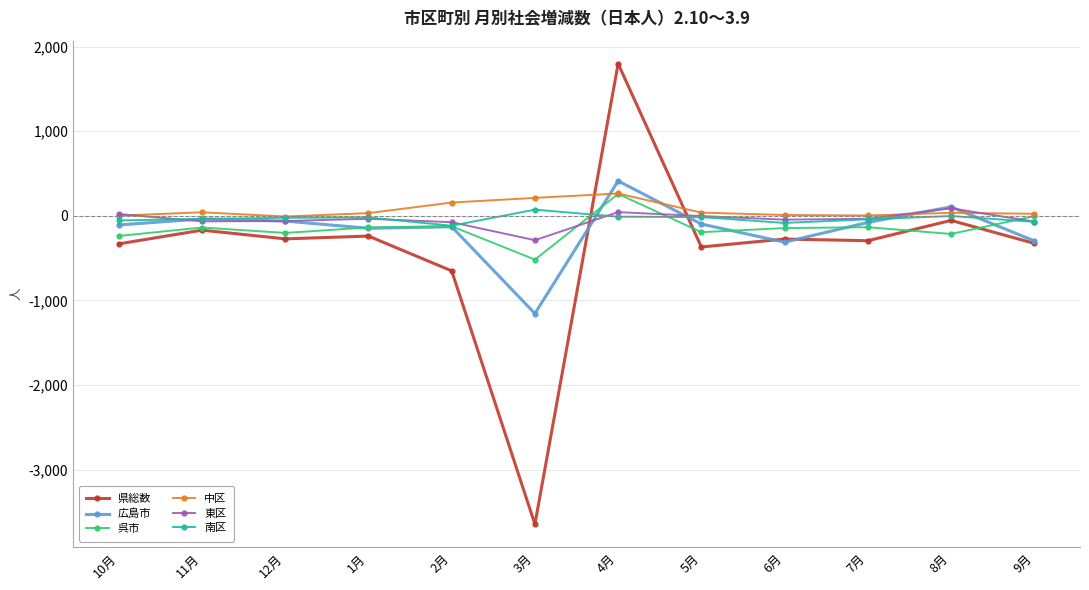

Which series has the widest spread of values?

県総数